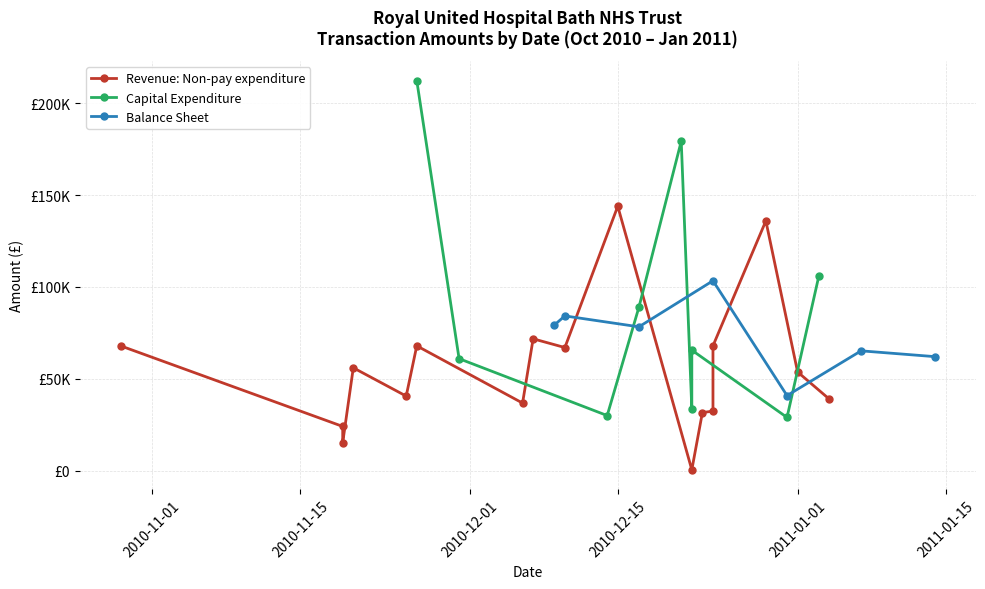

True or false: there are more than 1 points higher than both neighbors.

True